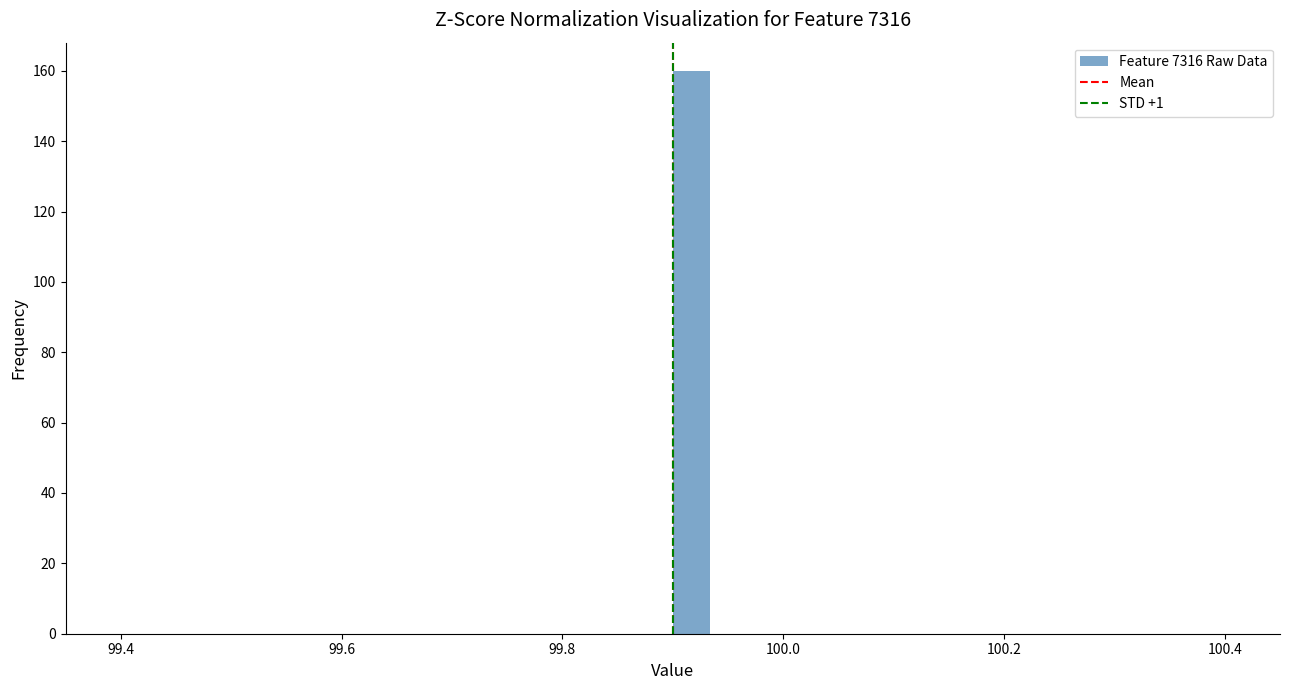

Around what value on the x-axis is the tallest bar? Give the approximate position of its centre, as read against the axis.

99.92